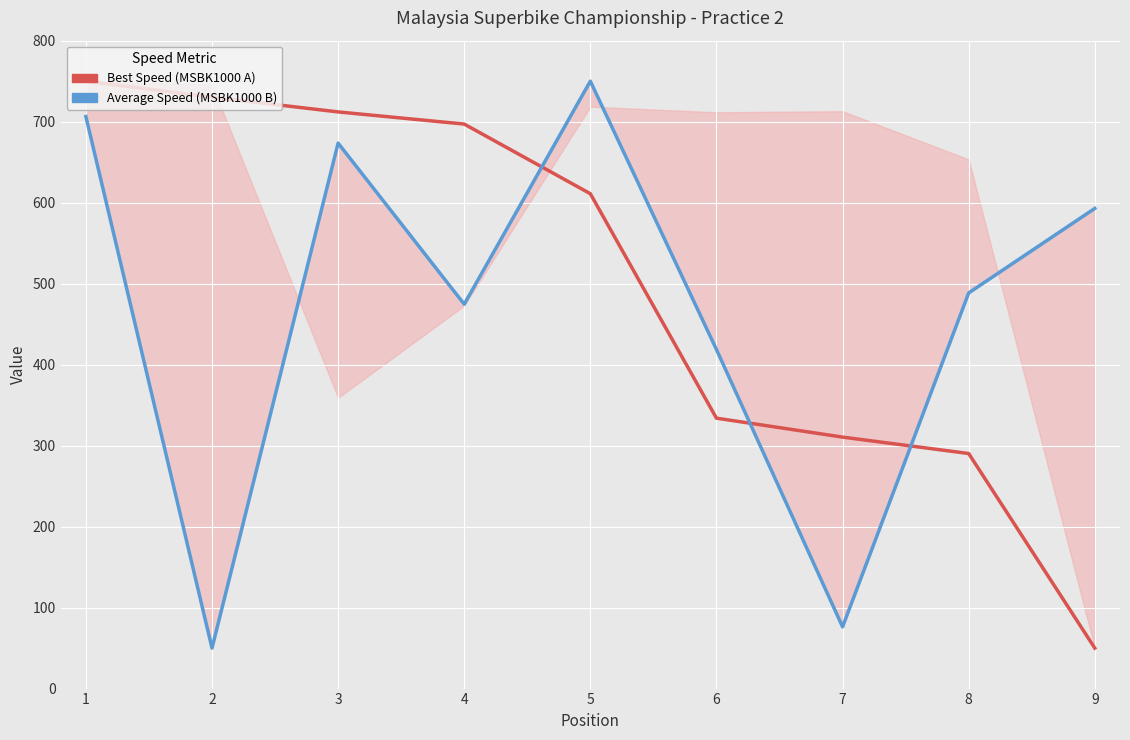

Which label corresponds to the largest value in the chart?

1